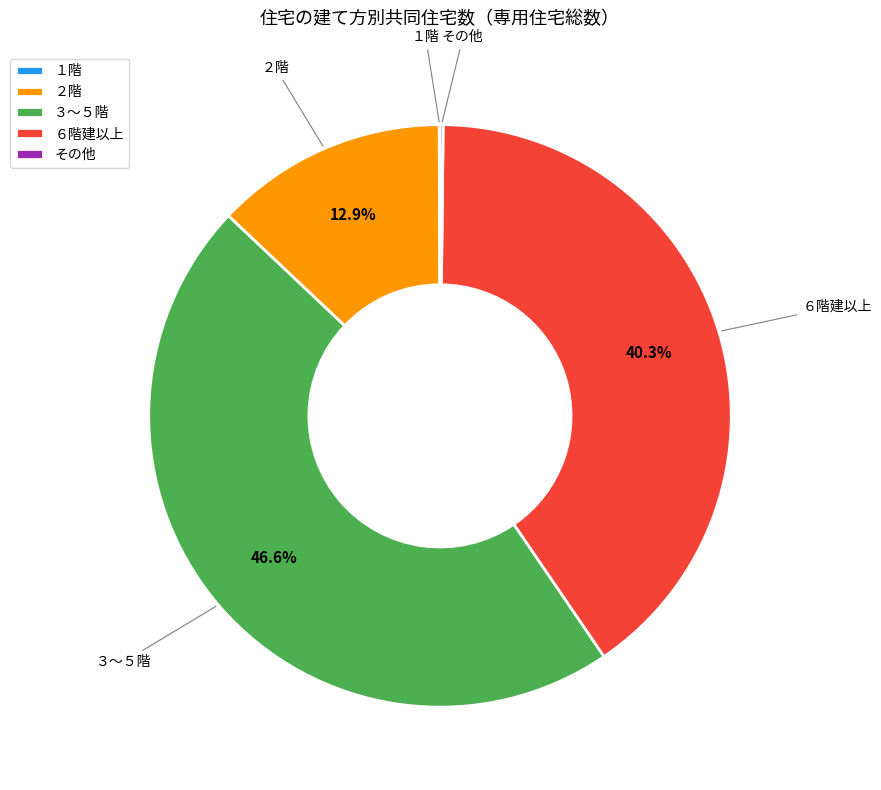

Which category has the biggest portion of the pie?

３～５階